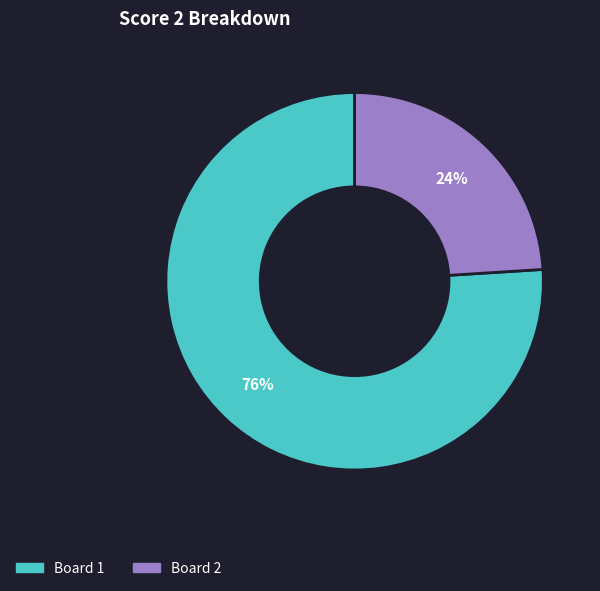

Is it true that Board 1 is 91% of the pie?

False